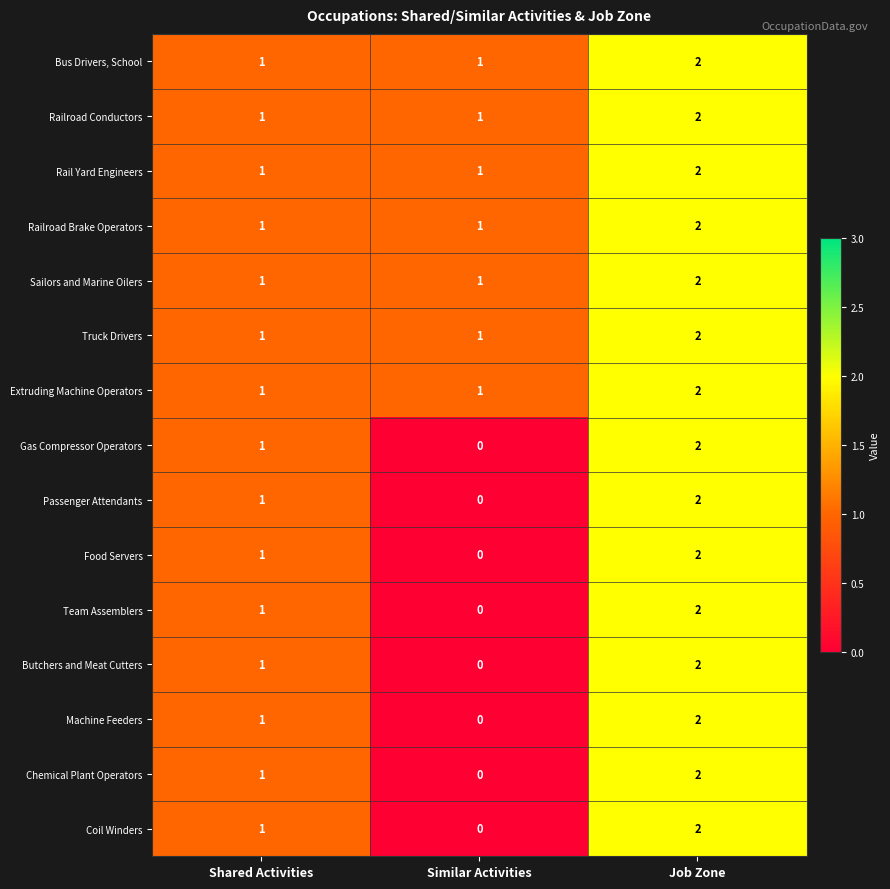

What is the sum of the Railroad Conductors values at Job Zone and Similar Activities?

3